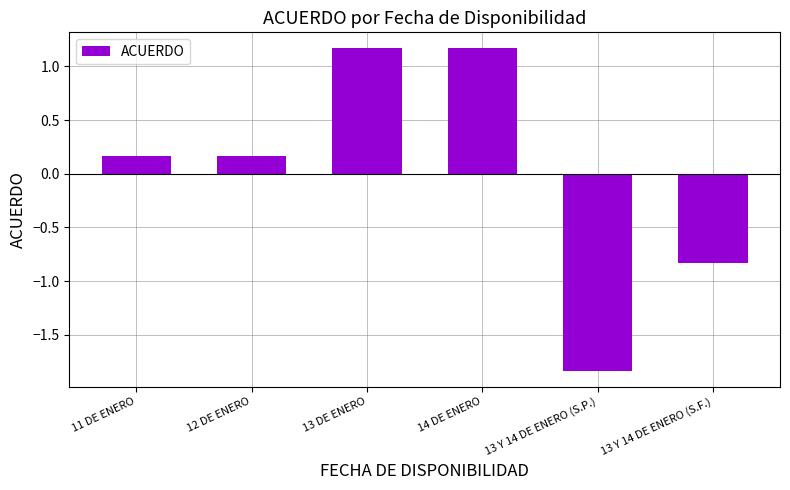

What is the difference between the maximum and second lowest values?

2.0